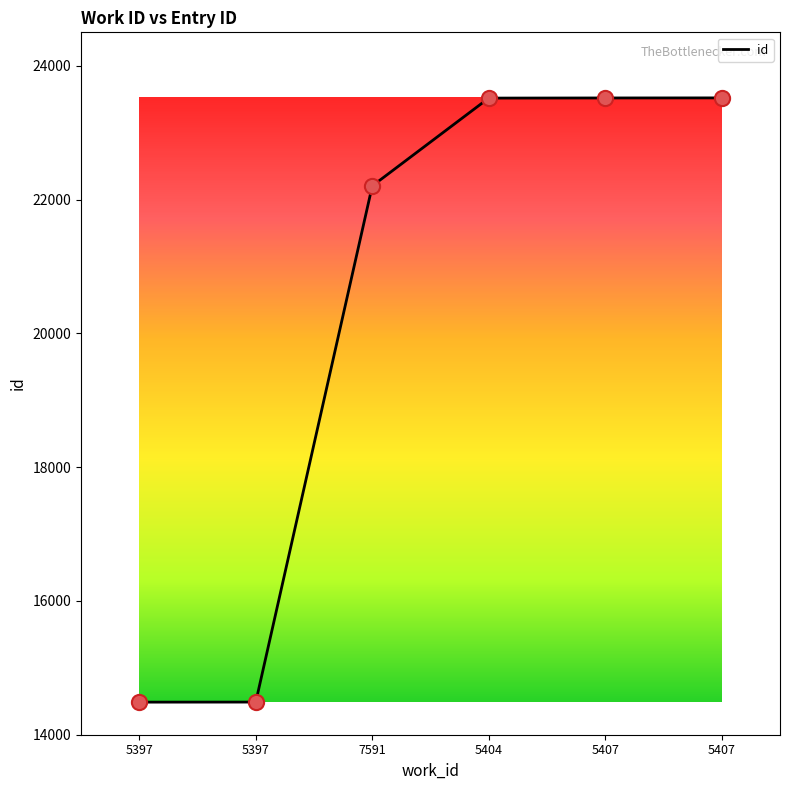

What is the ratio of the value at 5397 to the value at 7591?

0.7